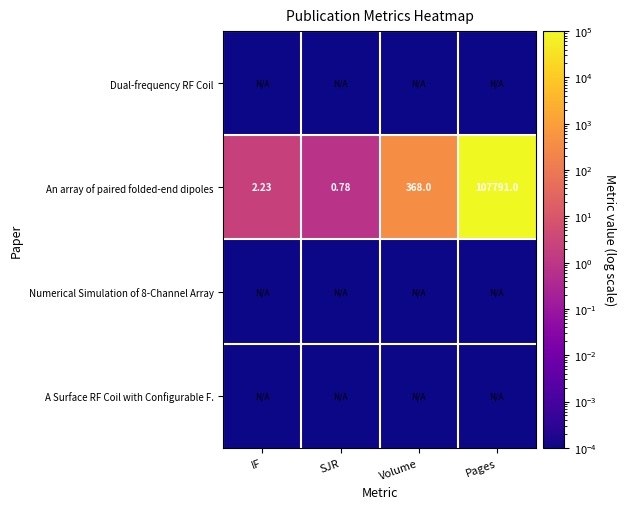

Where is An array of paired folded-end dipoles nearest to the value 53895?

Volume